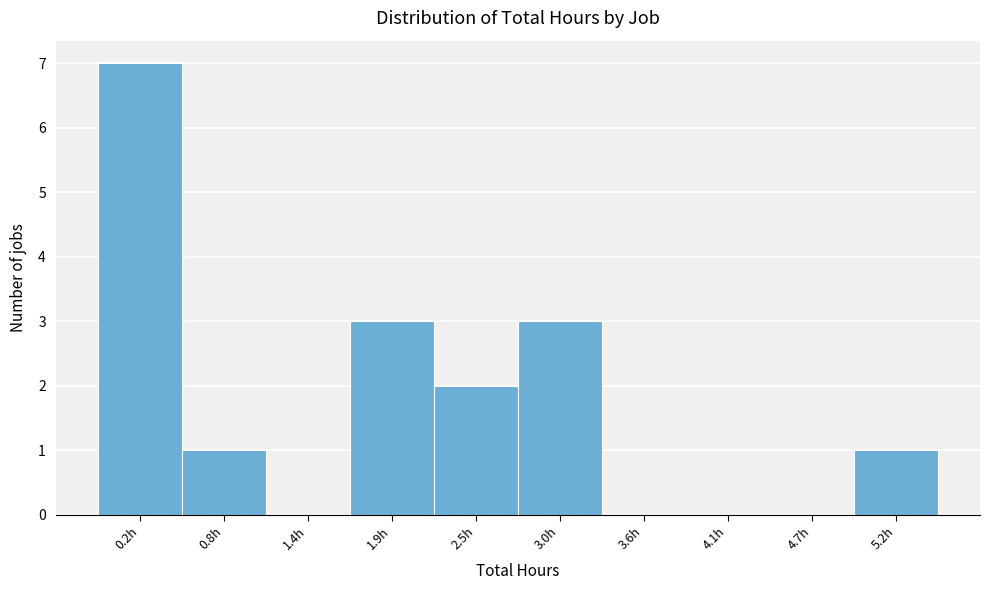

Reading right to left, extract all data points from this chart.

5.2h=1	4.7h=0	4.1h=0	3.6h=0	3.0h=3	2.5h=2	1.9h=3	1.4h=0	0.8h=1	0.2h=7